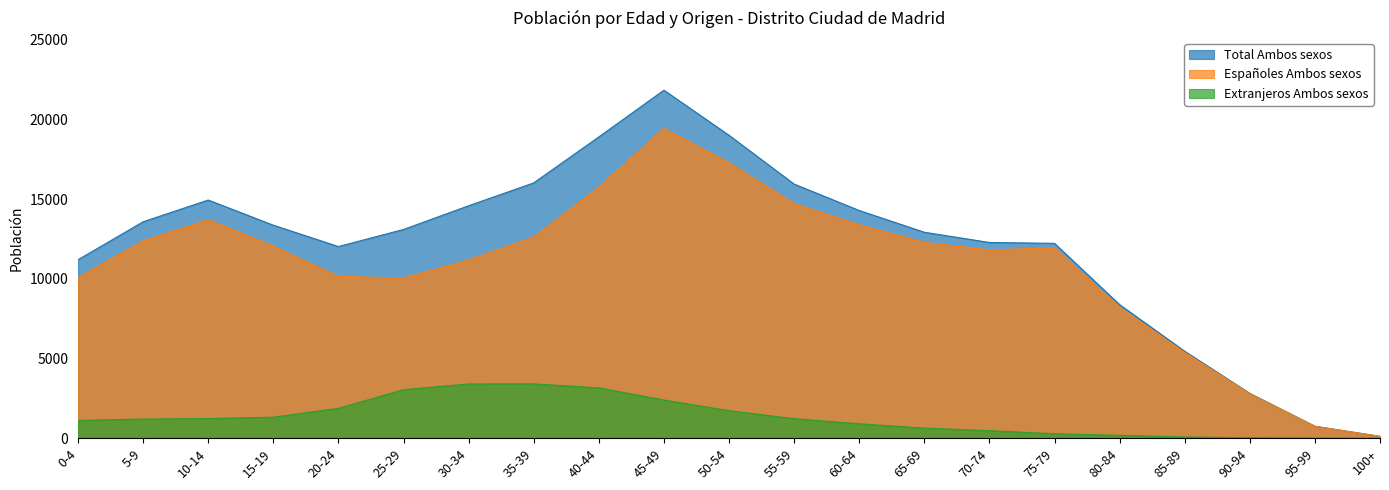

Which series has the largest total across all categories?

Total Ambos sexos